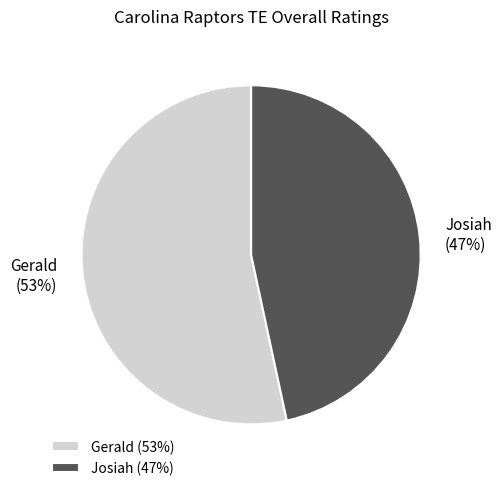

Rank the categories by value from lowest to highest.

Josiah, Gerald